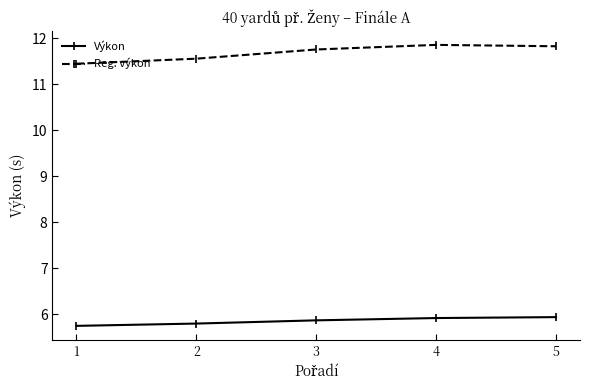

List the series in order of their peak value, highest first.

Reg. výkon, Výkon